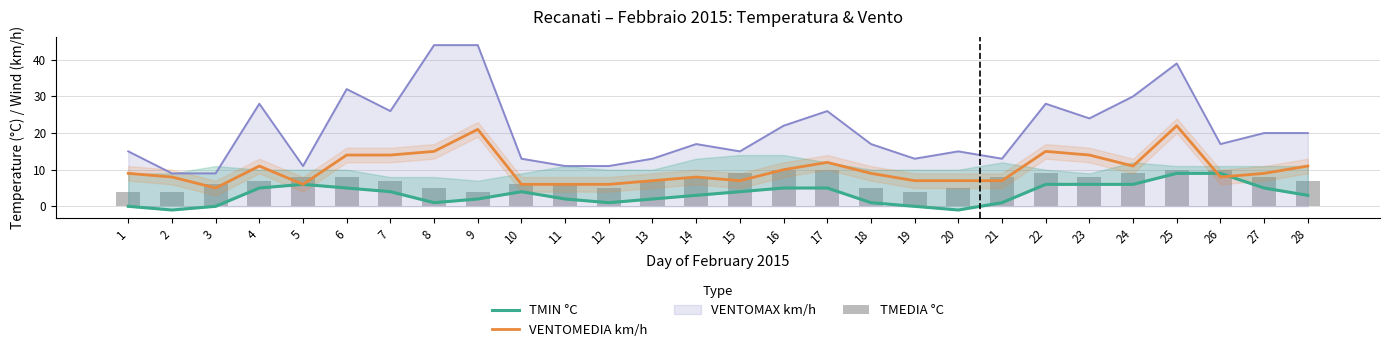

Between 11 and 12, which is larger?

11